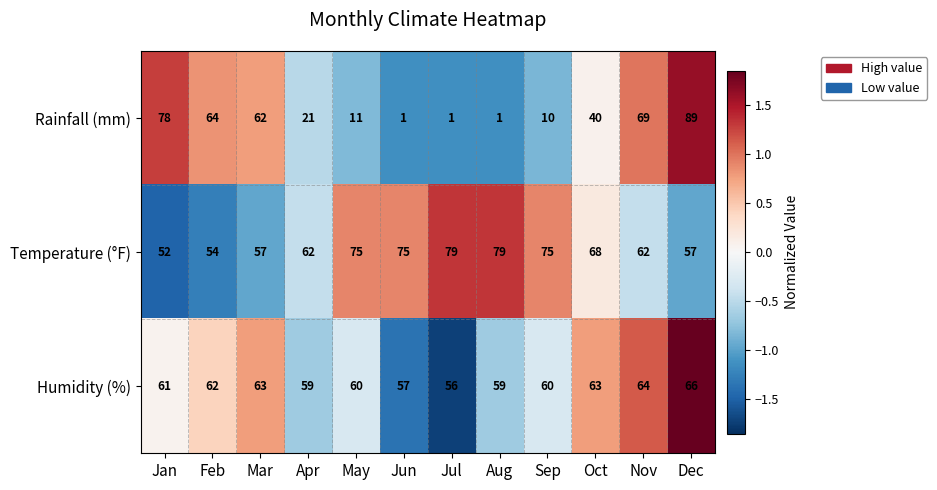

How many Humidity (%) values are between 59 and 63?

8